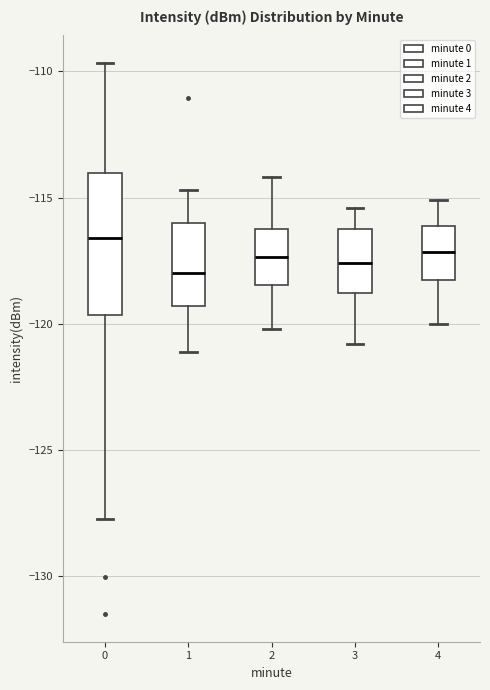

Where is the lower edge of the box at x = 0 on the y-axis? The values are not printed on the chart, so give them approximately, as read against the axis.

-119.5